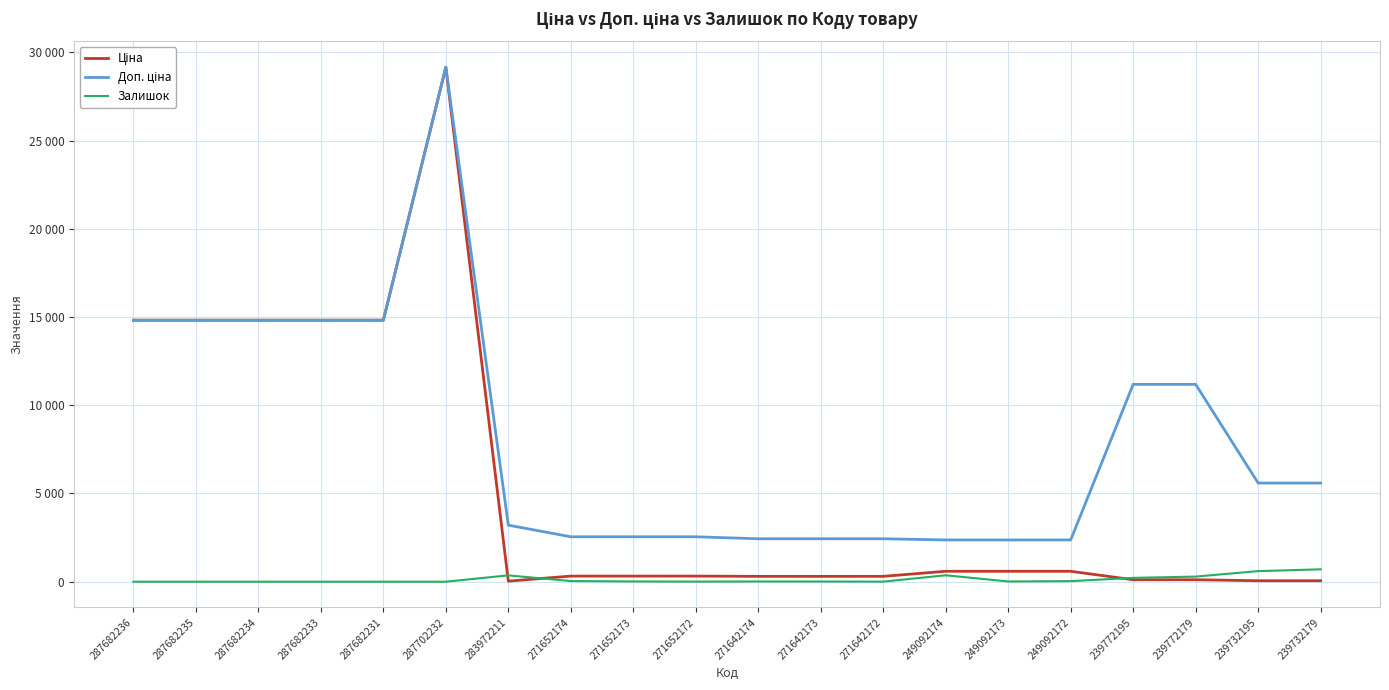

Count the number of data series in this chart.

3